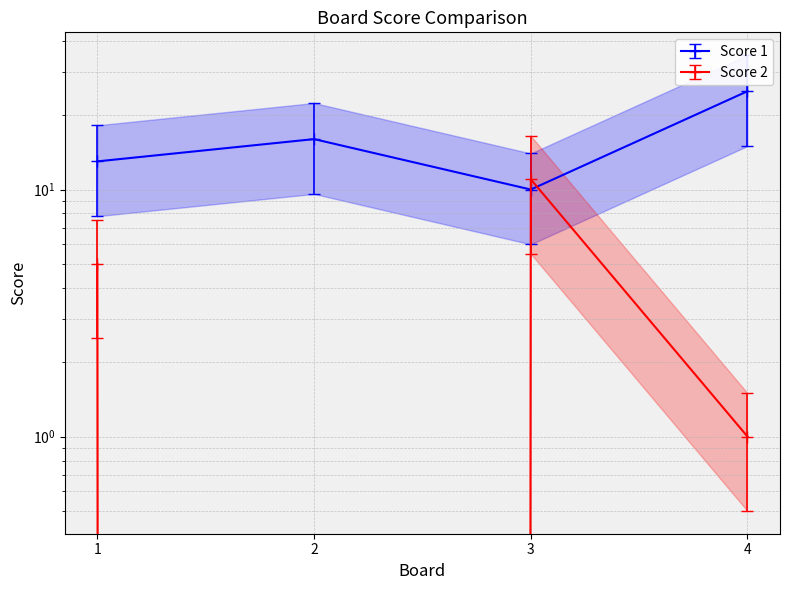

At which label does Score 1 first exceed 16?

4